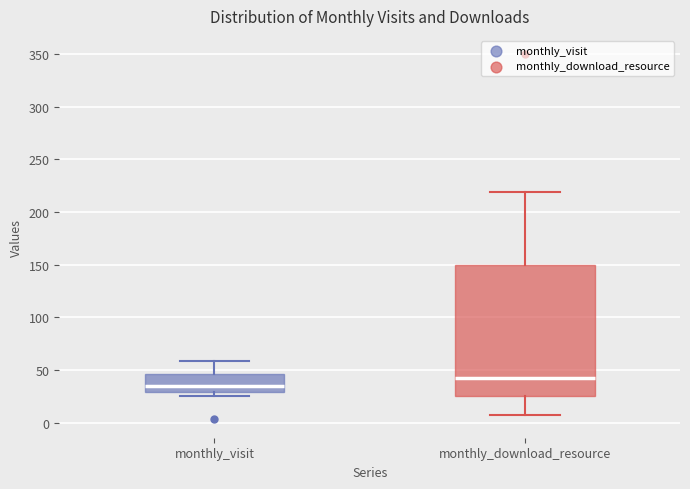

Comparing the boxes themselves (not the whiskers), which one is the tallest?

monthly_download_resource